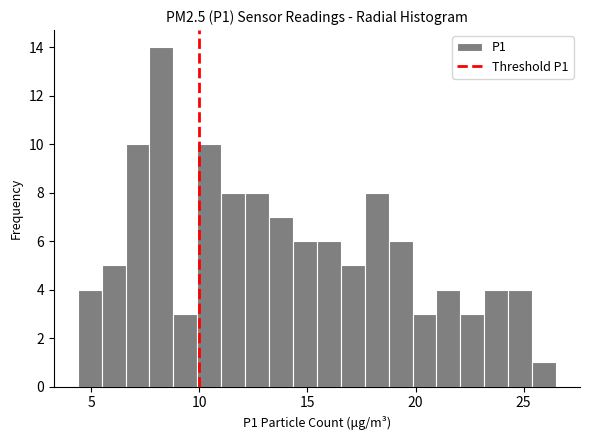

Read against the x-axis, roughly where is the centre of the tallest bar?

8.5